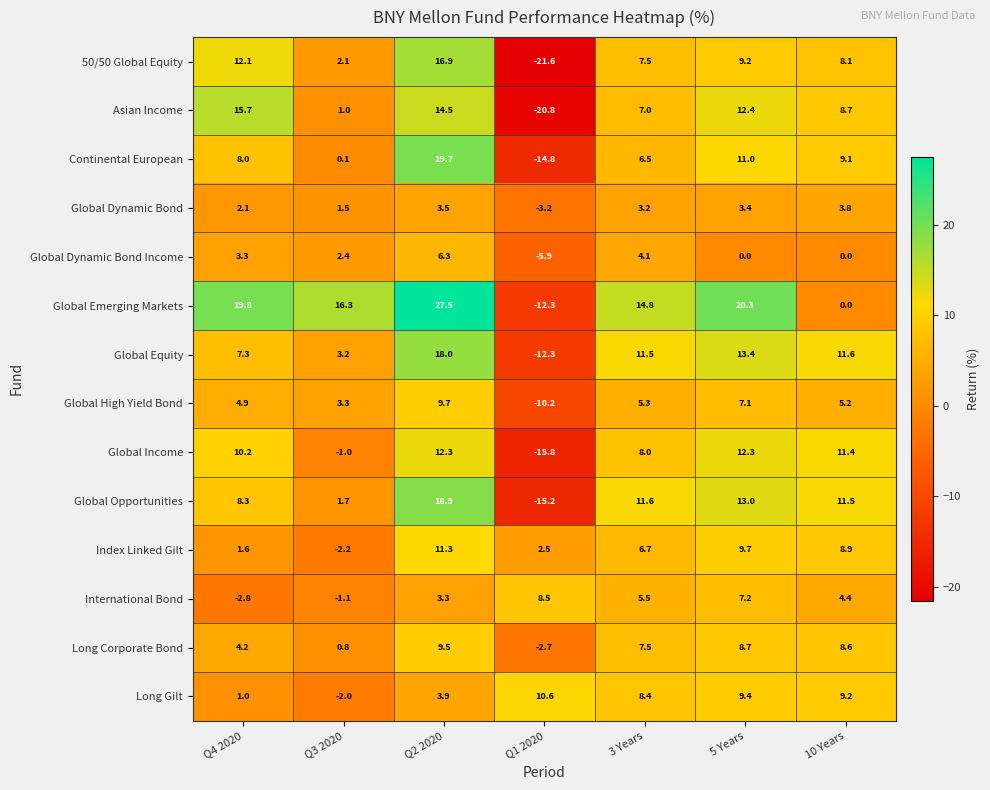

What is the difference between the maximum and minimum values in the Long Corporate Bond series?

12.2